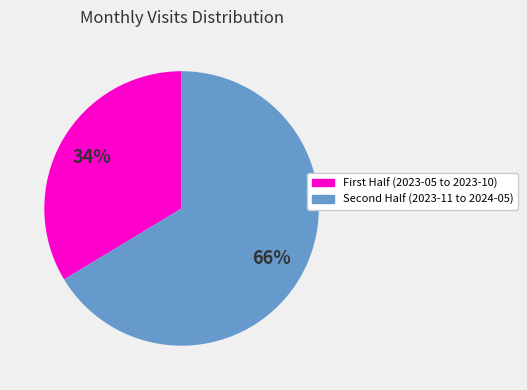

How many segments does this pie chart have?

2